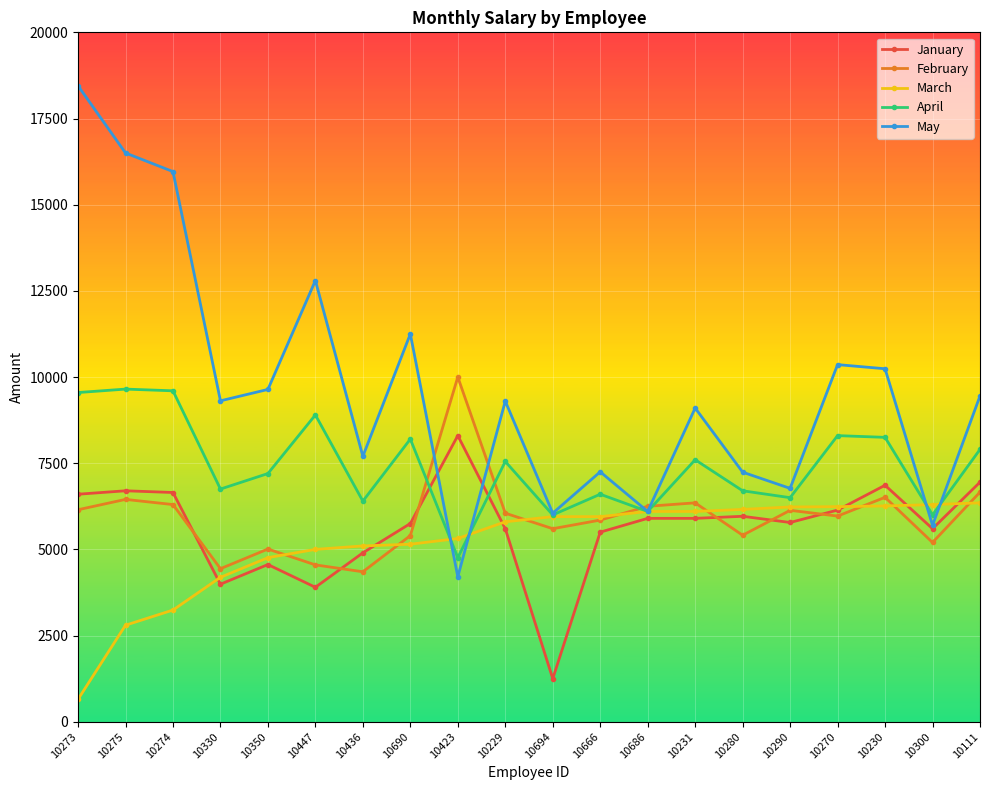

At which category does the chart reach its minimum across all series?

10273